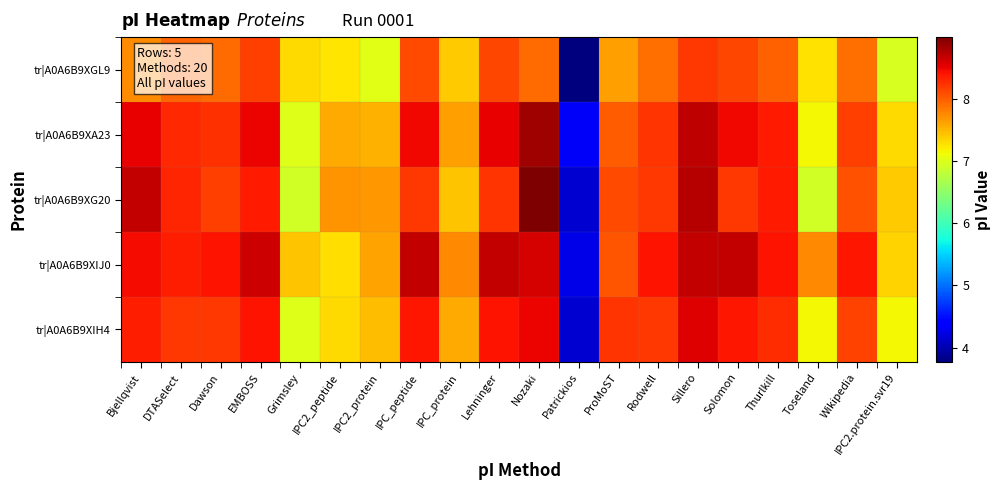

At which category is the sum across all series the highest?

Sillero